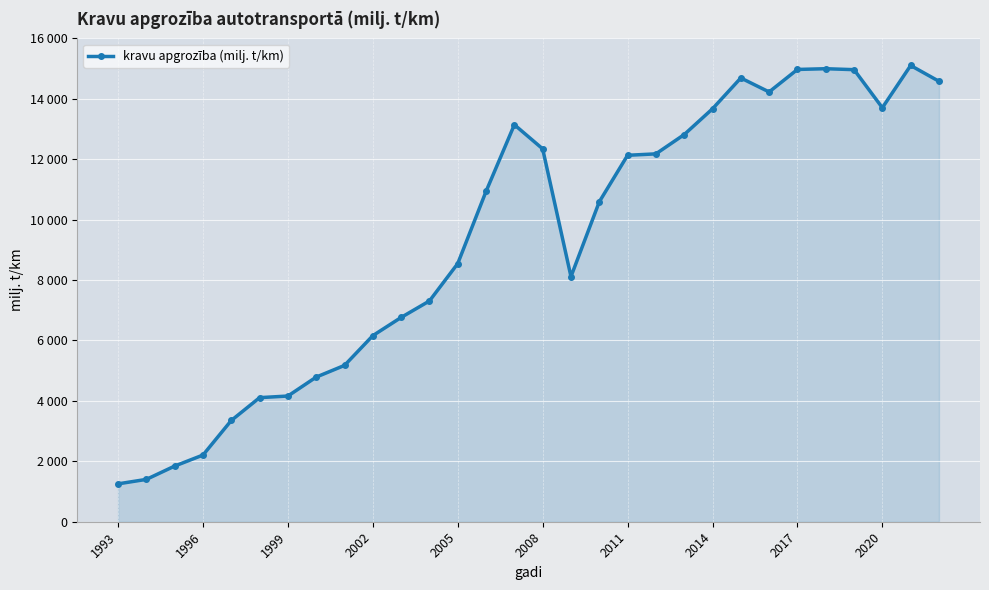

Where is the first local maximum?

14